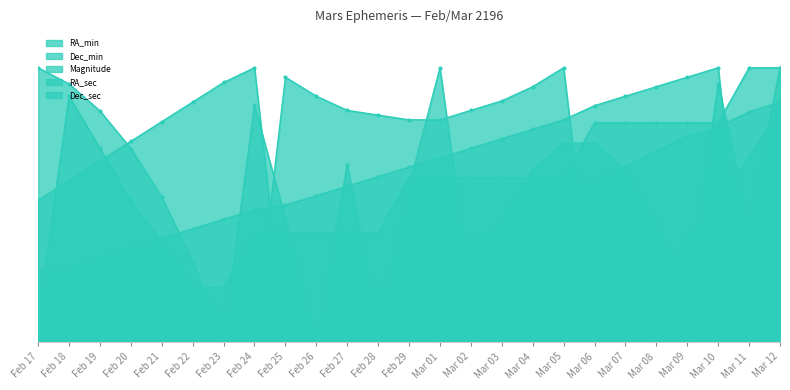

Reading right to left, transcribe all the data shown in this chart.

RA_min: Mar 12=2.1	Mar 11=0.0	Mar 10=60.0	Mar 09=57.9	Mar 08=55.9	Mar 07=53.8	Mar 06=51.7	Mar 05=48.6	Mar 04=46.6	Mar 03=44.5	Mar 02=42.4	Mar 01=40.3	Feb 29=38.3	Feb 28=36.2	Feb 27=34.1	Feb 26=32.1	Feb 25=30.0	Feb 24=29.0	Feb 23=26.9	Feb 22=24.8	Feb 21=22.8	Feb 20=20.7	Feb 19=18.6	Feb 18=16.6	Feb 17=15.5
Dec_min: Mar 12=52.5	Mar 11=50.4	Mar 10=47.1	Mar 09=45.0	Mar 08=41.8	Mar 07=38.6	Mar 06=35.4	Mar 05=32.1	Mar 04=28.9	Mar 03=25.7	Mar 02=22.5	Mar 01=18.2	Feb 29=15.0	Feb 28=11.8	Feb 27=7.5	Feb 26=4.3	Feb 25=0.0	Feb 24=60.0	Feb 23=56.8	Feb 22=52.5	Feb 21=48.2	Feb 20=43.9	Feb 19=39.6	Feb 18=35.4	Feb 17=31.1
Magnitude: Mar 12=60.0	Mar 11=60.0	Mar 10=48.0	Mar 09=48.0	Mar 08=48.0	Mar 07=48.0	Mar 06=48.0	Mar 05=36.0	Mar 04=36.0	Mar 03=36.0	Mar 02=36.0	Mar 01=36.0	Feb 29=36.0	Feb 28=24.0	Feb 27=24.0	Feb 26=24.0	Feb 25=24.0	Feb 24=24.0	Feb 23=12.0	Feb 22=12.0	Feb 21=12.0	Feb 20=12.0	Feb 19=0.0	Feb 18=0.0	Feb 17=0.0
RA_sec: Mar 12=50.7	Mar 11=40.3	Mar 10=31.0	Mar 09=22.8	Mar 08=15.5	Mar 07=8.3	Mar 06=3.1	Mar 05=60.0	Mar 04=55.9	Mar 03=52.8	Mar 02=50.7	Mar 01=48.6	Feb 29=48.6	Feb 28=49.7	Feb 27=50.7	Feb 26=53.8	Feb 25=57.9	Feb 24=0.0	Feb 23=6.2	Feb 22=13.4	Feb 21=21.7	Feb 20=31.0	Feb 19=42.4	Feb 18=53.8	Feb 17=5.2
Dec_sec: Mar 12=60.0	Mar 11=25.9	Mar 10=56.5	Mar 09=9.4	Mar 08=27.1	Mar 07=37.6	Mar 06=43.5	Mar 05=43.5	Mar 04=37.6	Mar 03=27.1	Mar 02=10.6	Mar 01=60.0	Feb 29=34.1	Feb 28=3.5	Feb 27=38.8	Feb 26=0.0	Feb 25=27.1	Feb 24=51.8	Feb 23=1.2	Feb 22=17.6	Feb 21=31.8	Feb 20=42.4	Feb 19=50.6	Feb 18=56.5	Feb 17=60.0